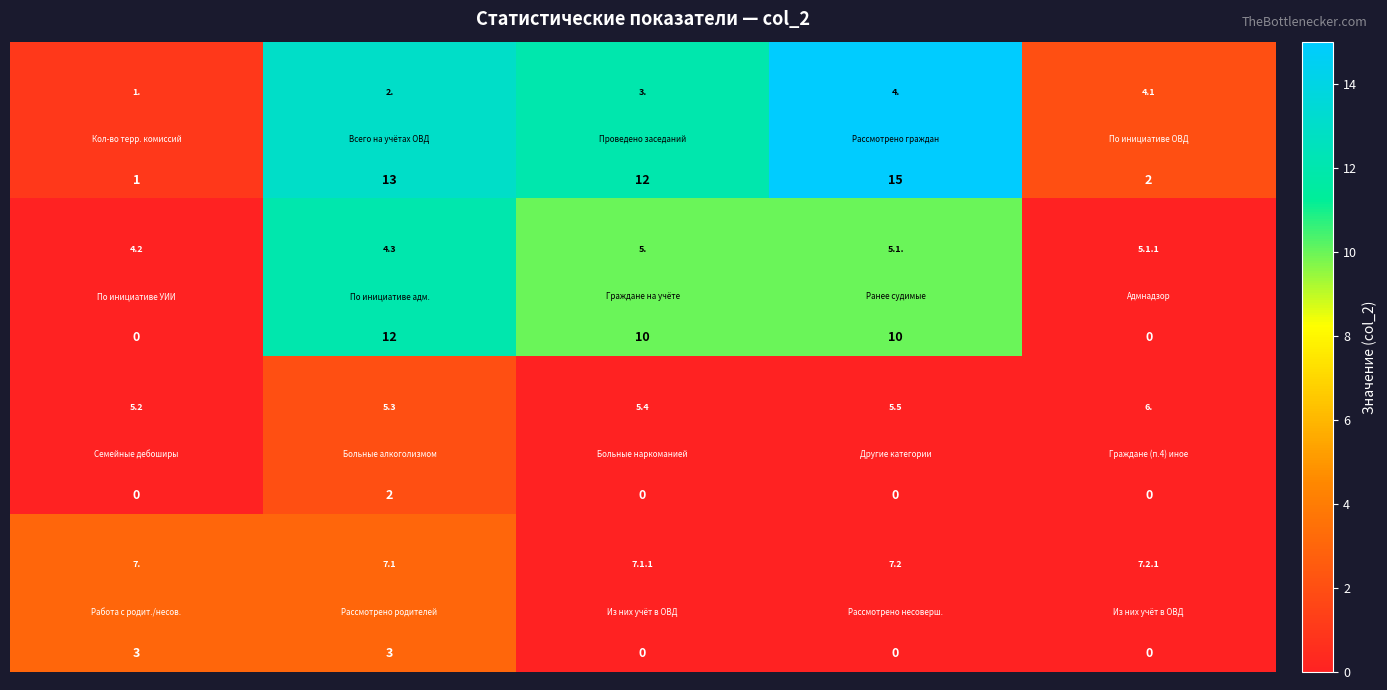

Which series changed the most between 3 and 4?

row_0